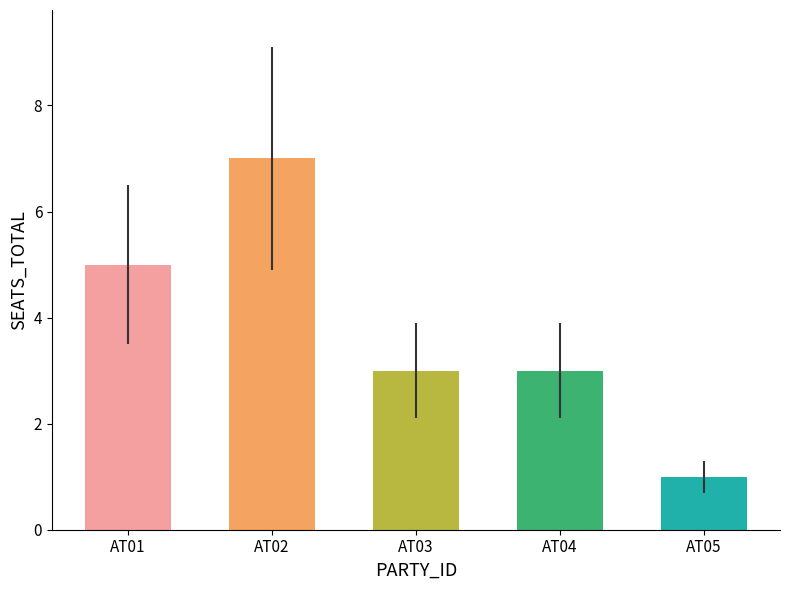

Is it true that the value at AT01 is 2?

False